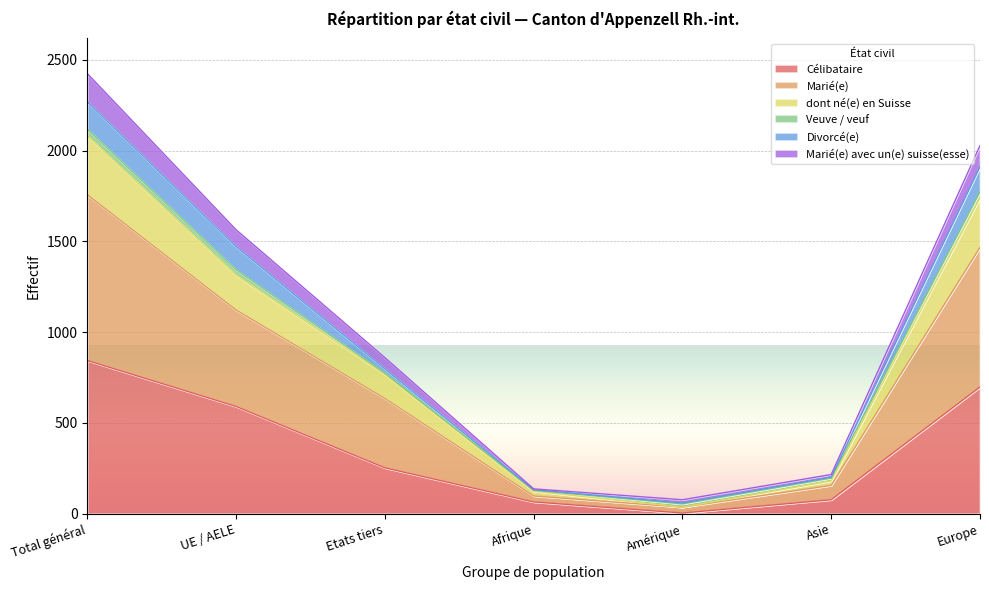

What position from the left is Etats tiers?

3